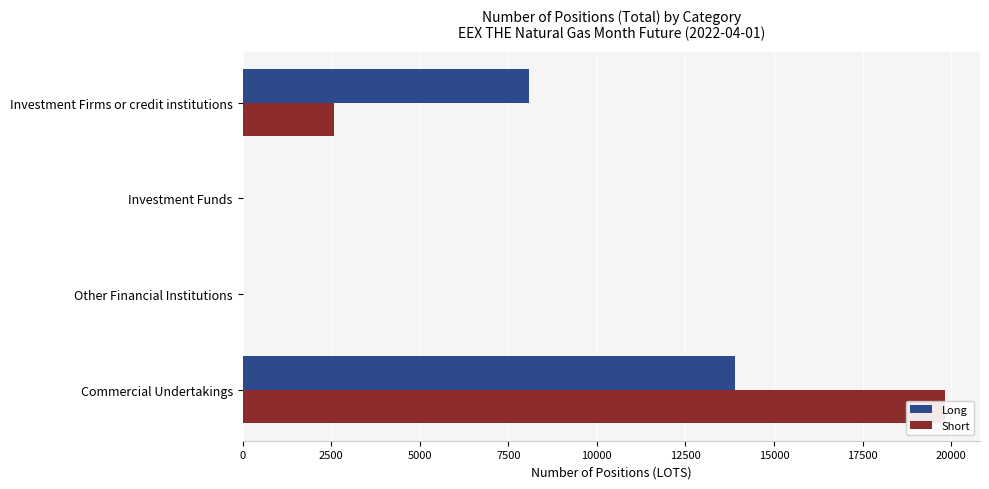

At how many categories does at least one series exceed 3818?

2